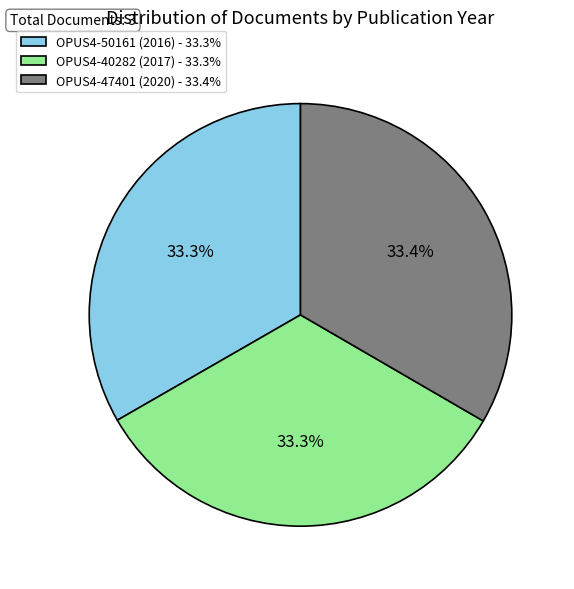

What percentage is NOT represented by OPUS4-50161 (2016)?

66.7%